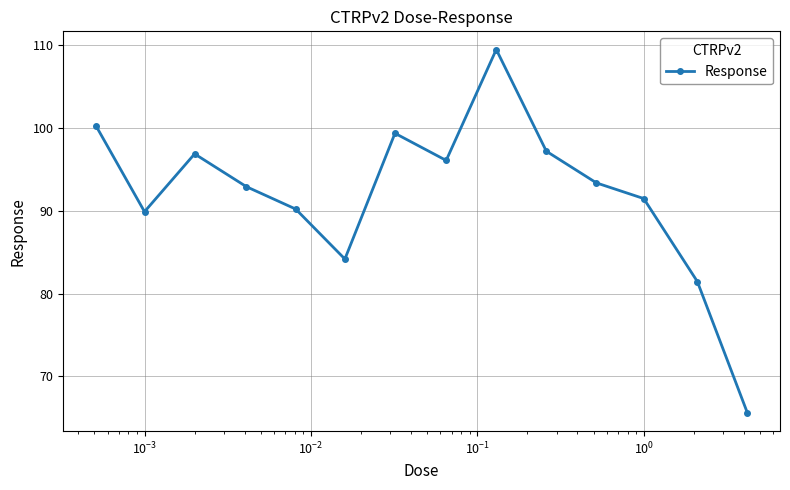

How many points are lower than both their immediate neighbors (excluding endpoints)?

3